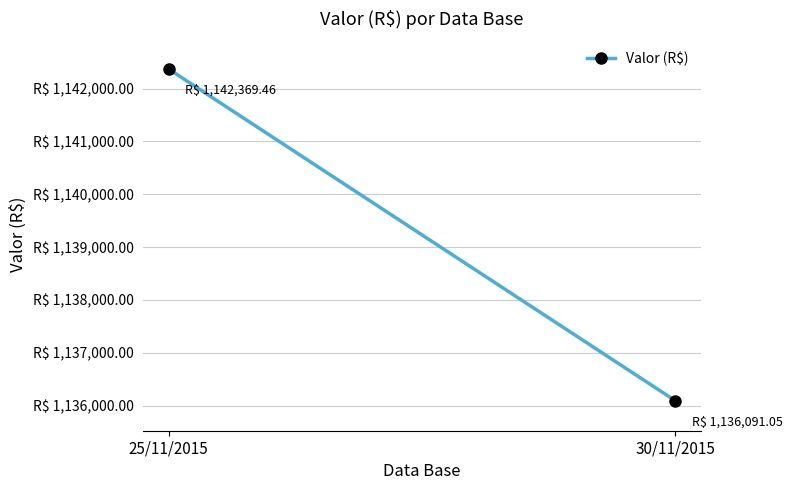

Rank the categories by value from lowest to highest.

30/11/2015, 25/11/2015